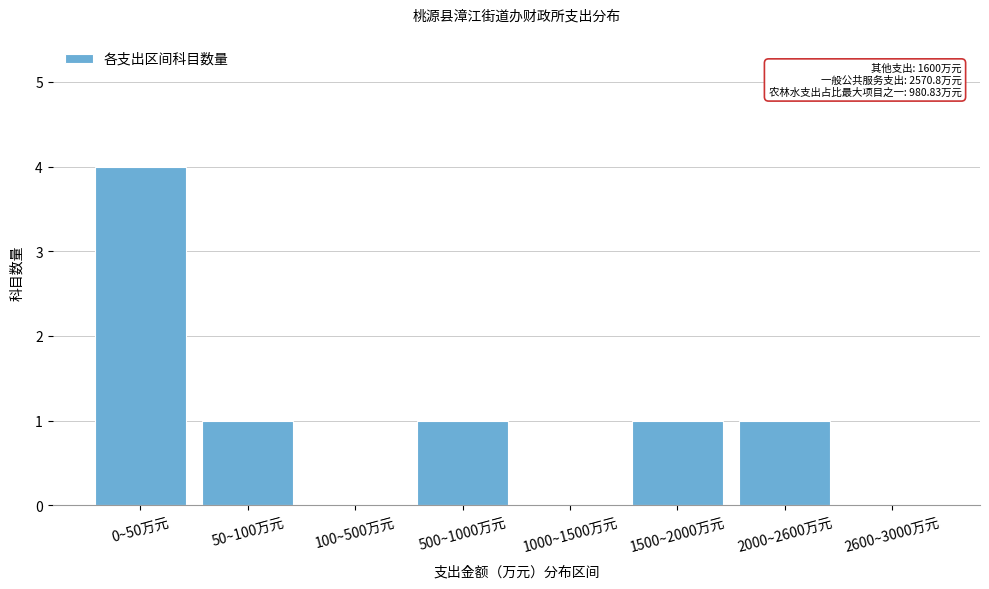

Reading right to left, transcribe all the data shown in this chart.

2600~3000万元=0	2000~2600万元=1	1500~2000万元=1	1000~1500万元=0	500~1000万元=1	100~500万元=0	50~100万元=1	0~50万元=4